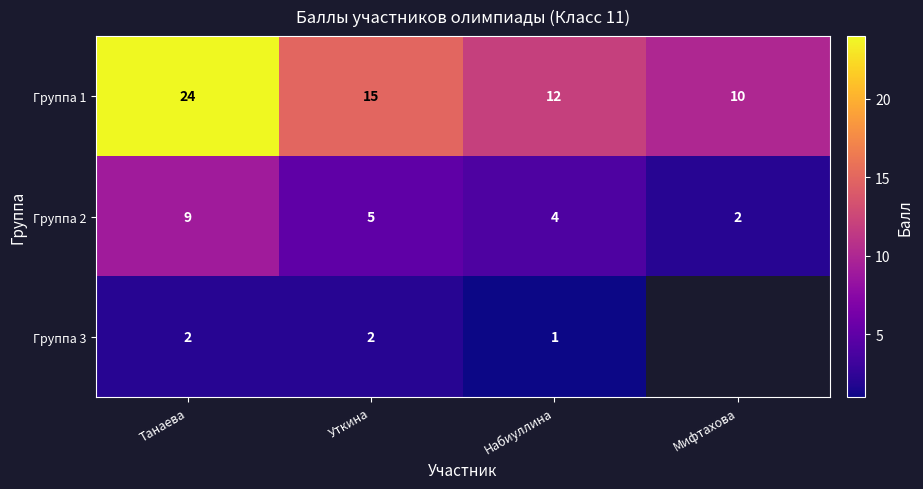

Is the value of Группа 2 at Уткина greater than the value of Группа 3 at Уткина?

Yes